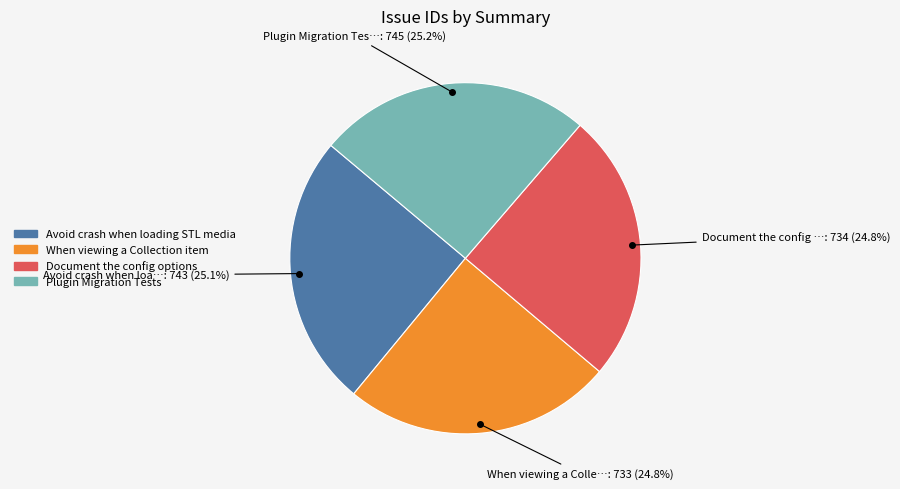

How many segments does this pie chart have?

4